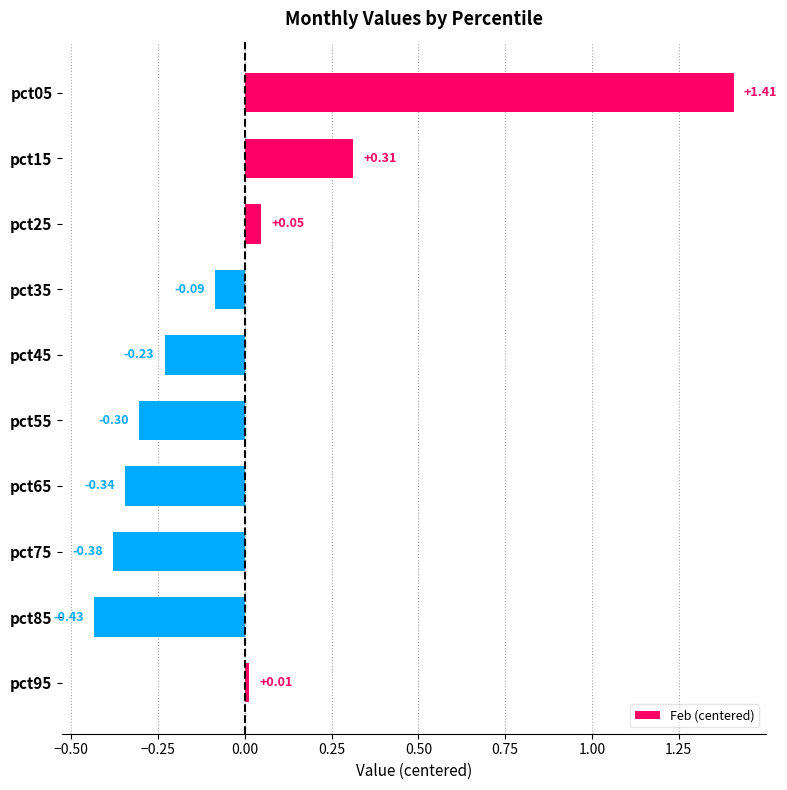

List the labels in order of value, largest first.

pct05, pct15, pct25, pct95, pct35, pct45, pct55, pct65, pct75, pct85